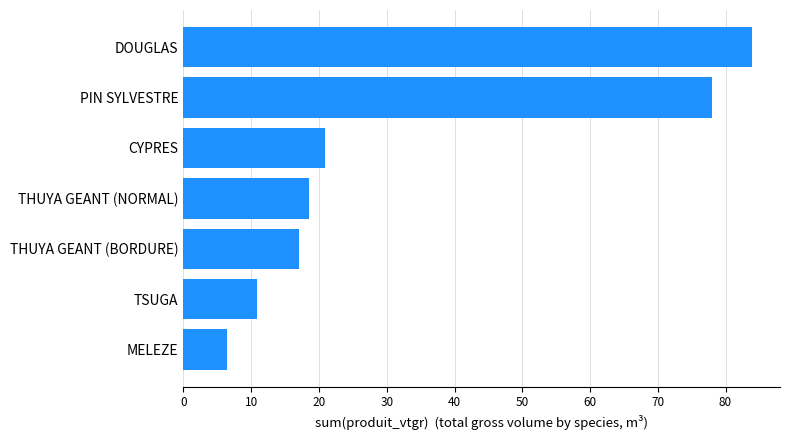

What is the maximum value shown in the chart?

83.8